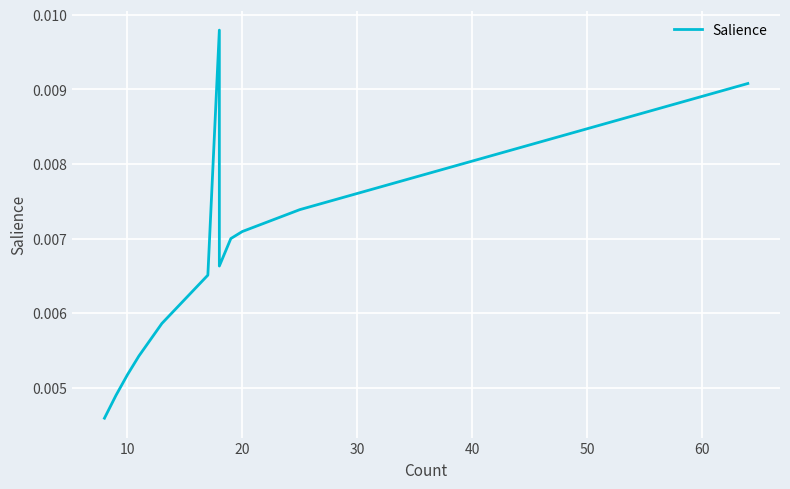

How many lines are shown in the chart?

1